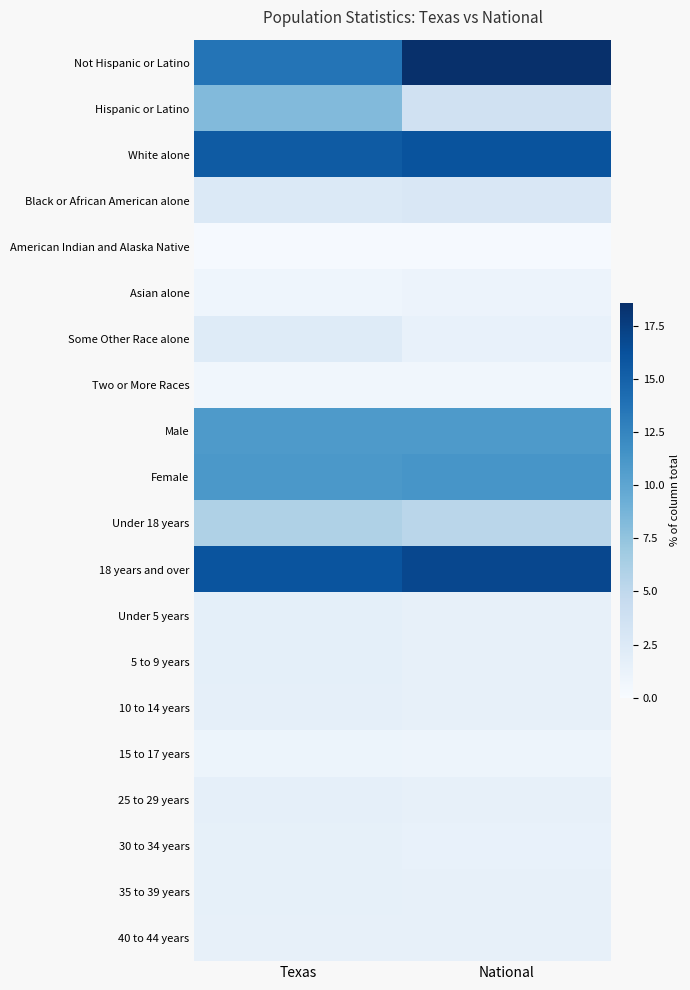

At which category does the chart reach its peak across all series?

National